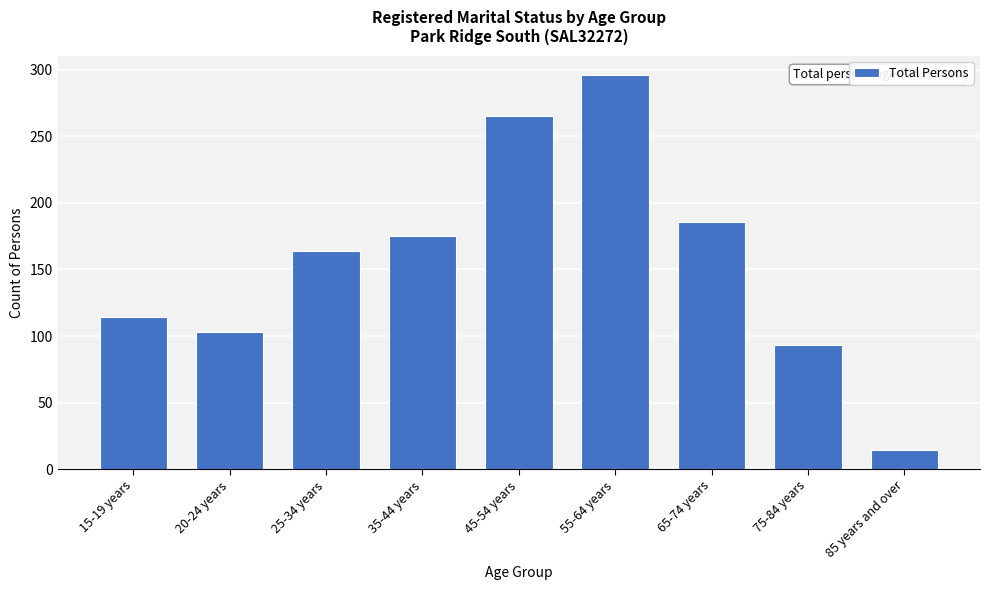

Reading left to right, transcribe all the data shown in this chart.

15-19 years=114	20-24 years=103	25-34 years=164	35-44 years=175	45-54 years=265	55-64 years=296	65-74 years=186	75-84 years=93	85 years and over=14